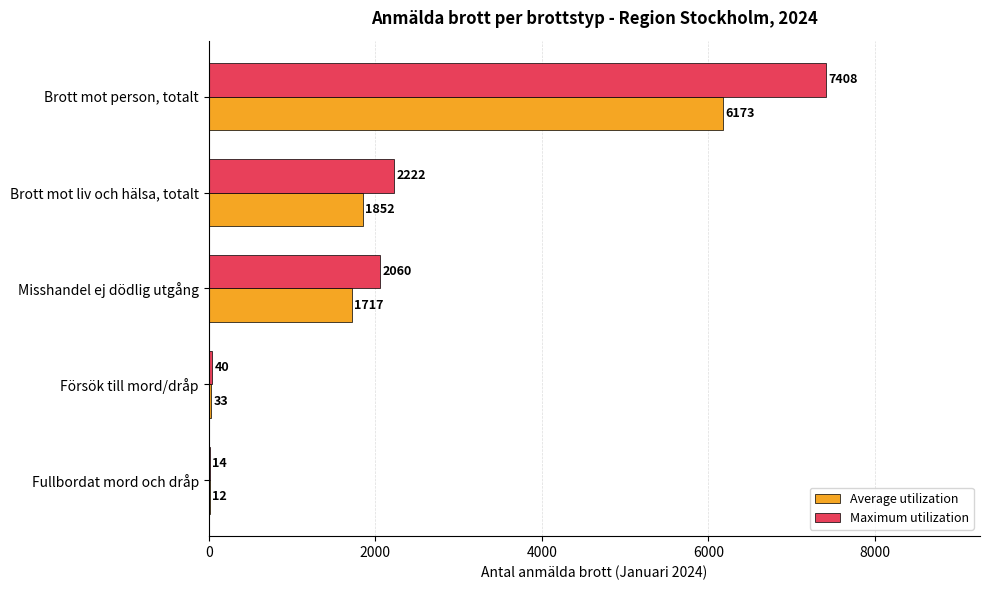

At which label does Maximum utilization reach its peak?

Brott mot person, totalt